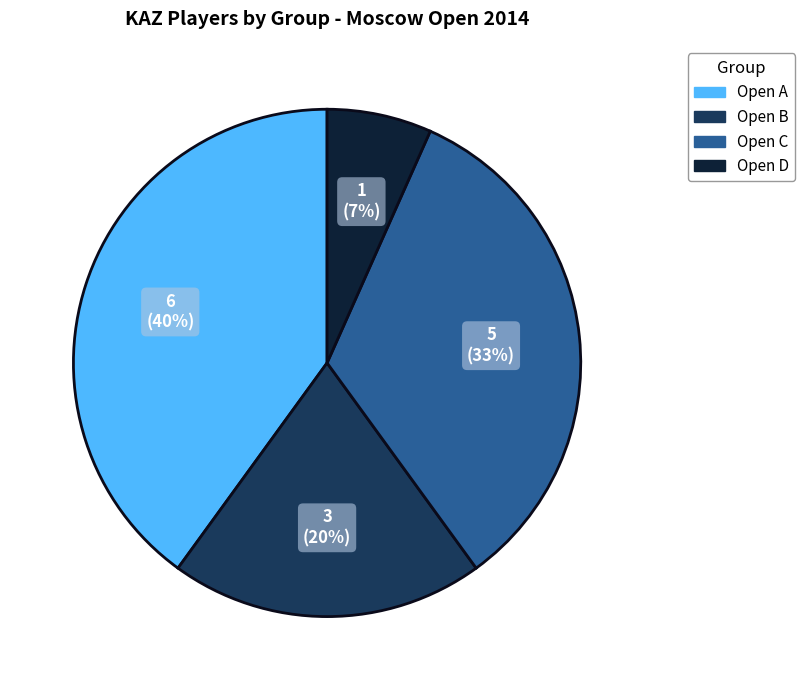

Rank the categories by value from highest to lowest.

Open A, Open C, Open B, Open D